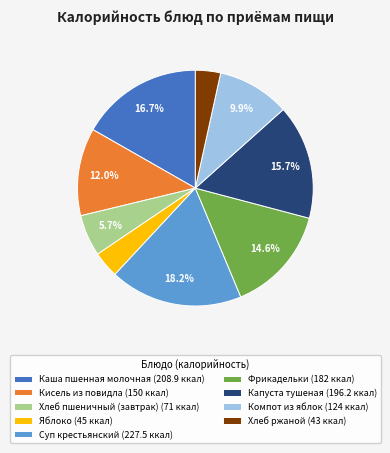

What is the largest slice in the pie chart?

Суп крестьянский